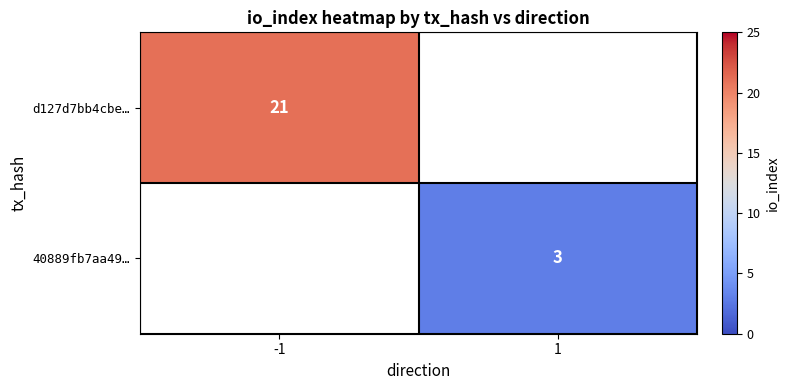

Is it true that 40889fb7aa49… equals 1 at 1?

False